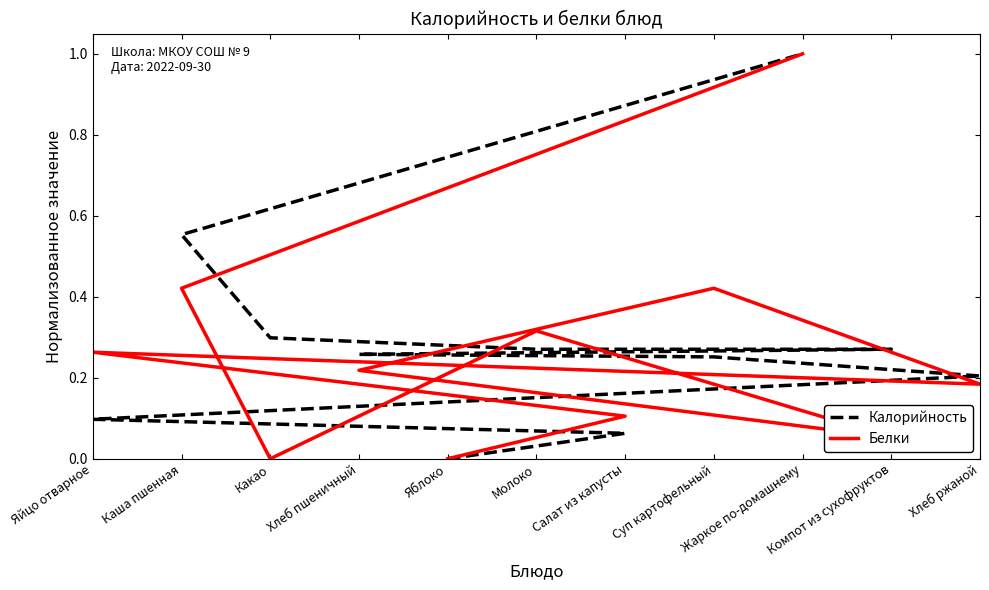

What is the label of the 9th point from the left?

Какао